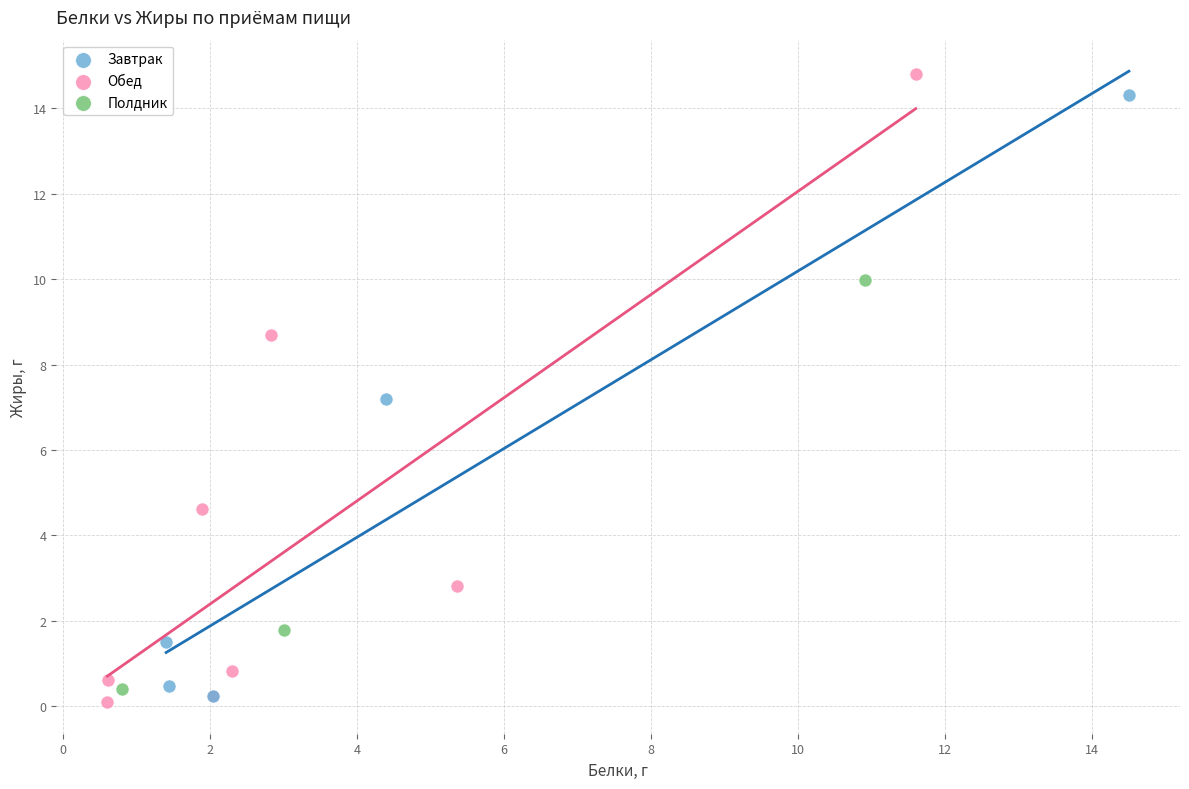

Which series reaches the minimum Y coordinate?

Обед